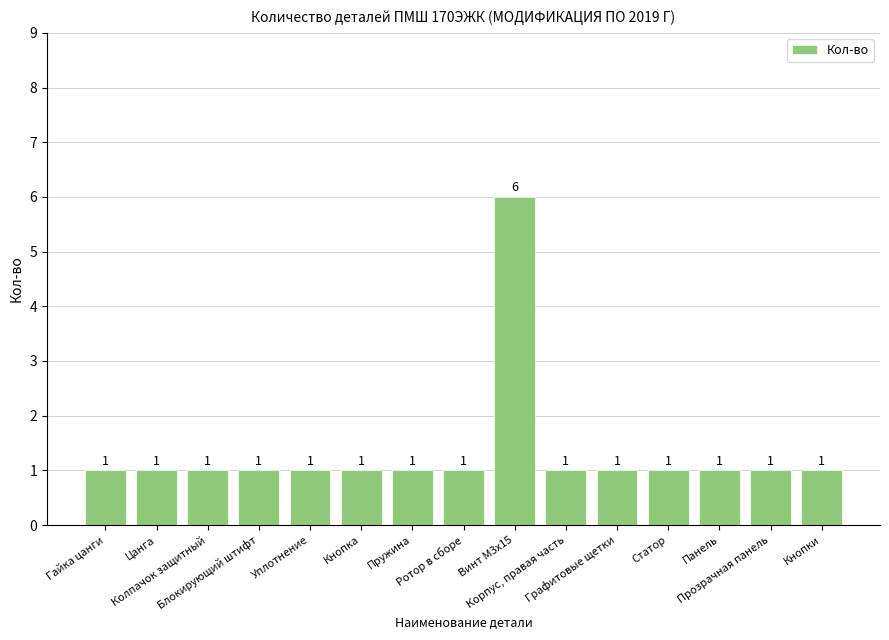

Are the bars grouped side by side (vs. stacked)?

No